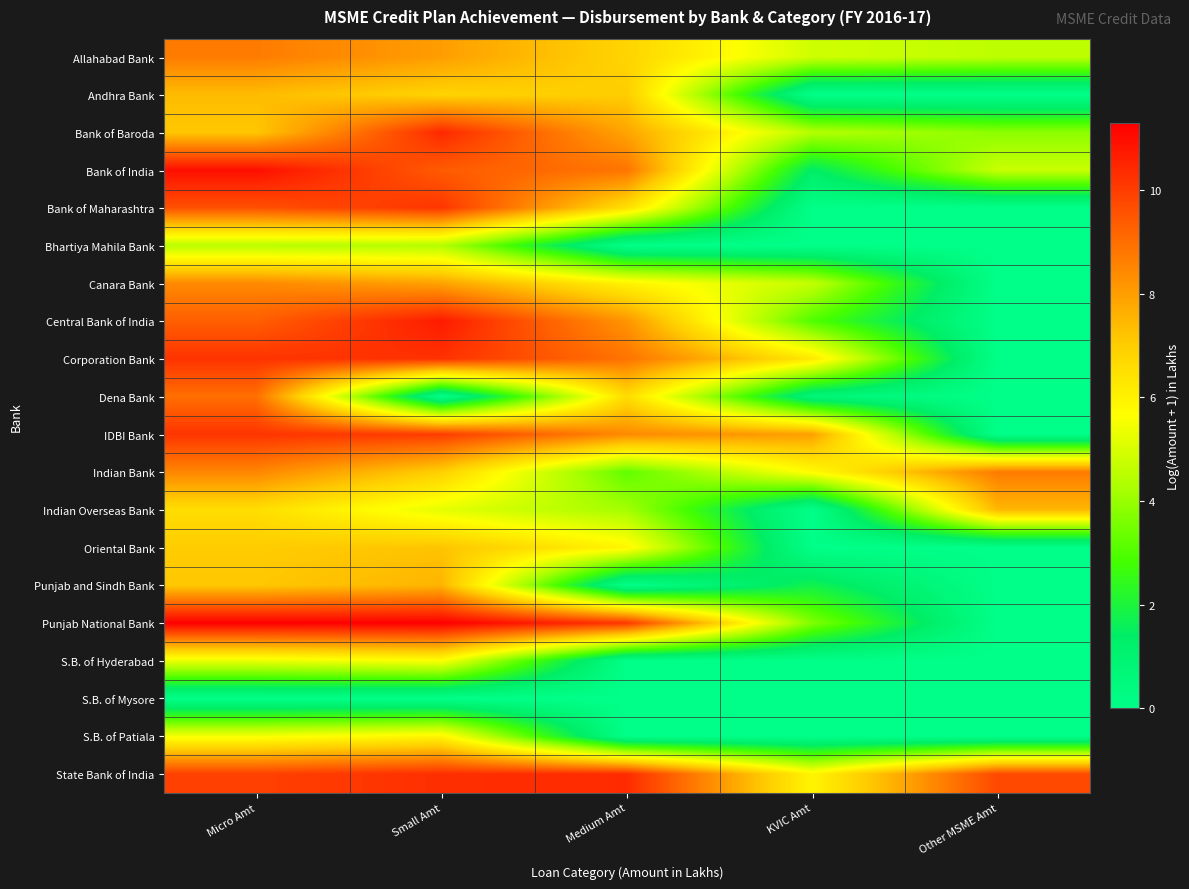

At how many categories does at least one series exceed 7?

5